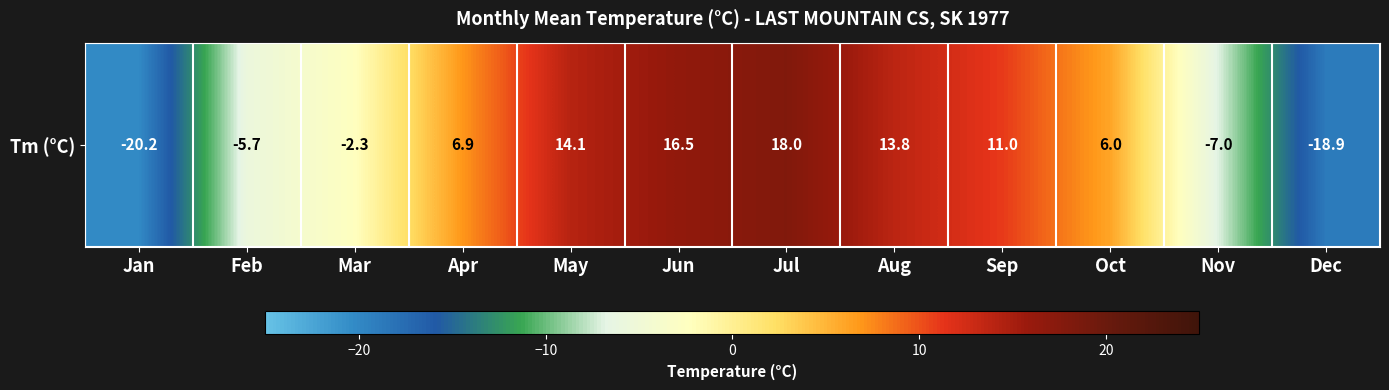

True or false: the data shows 6.6 at May.

False